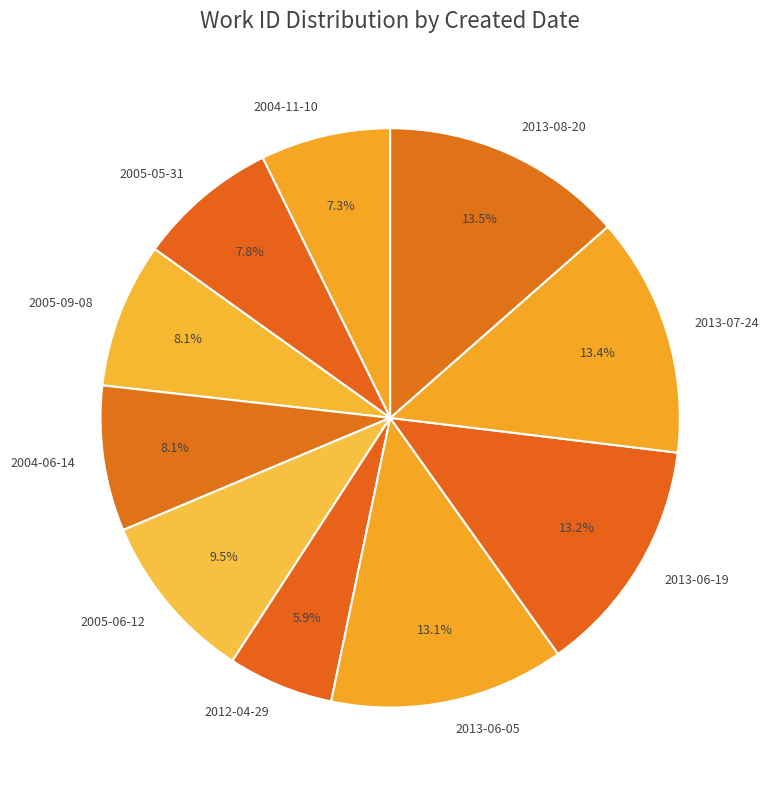

What is the smallest slice in the pie chart?

2012-04-29